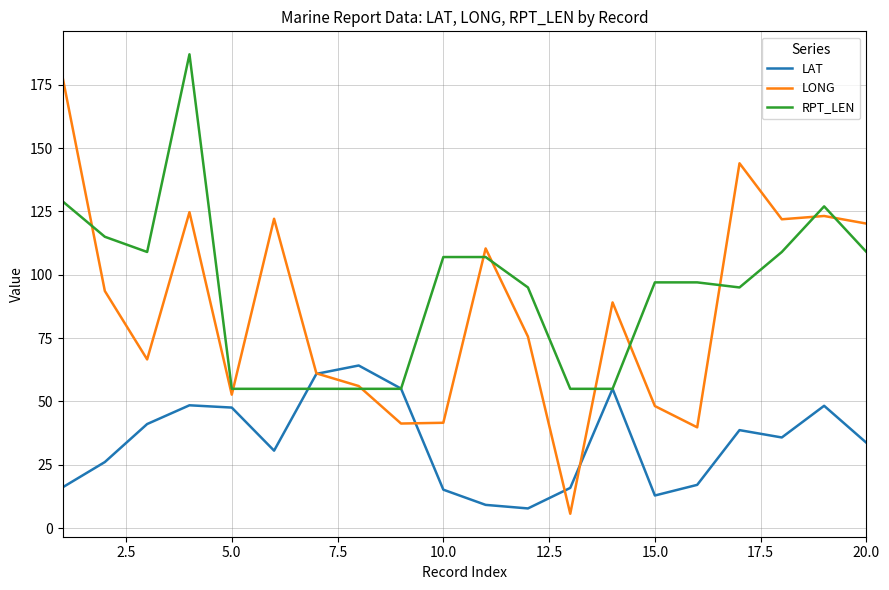

What is the highest value of the RPT_LEN series?

187.0